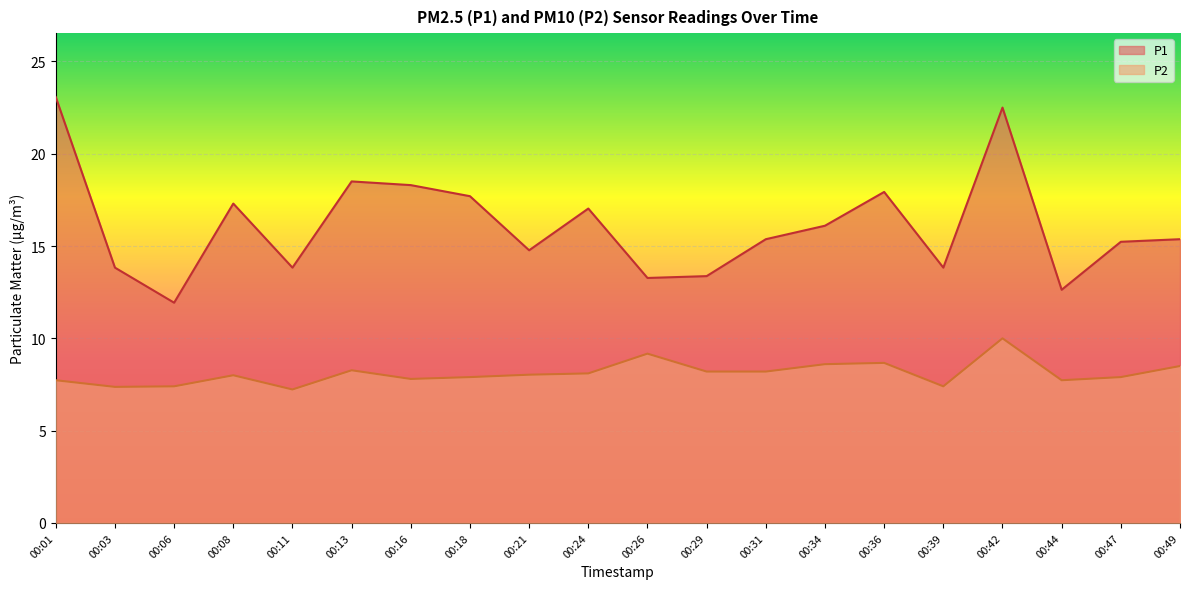

Is the value of P1 at 00:34 greater than the value of P2 at 00:24?

Yes